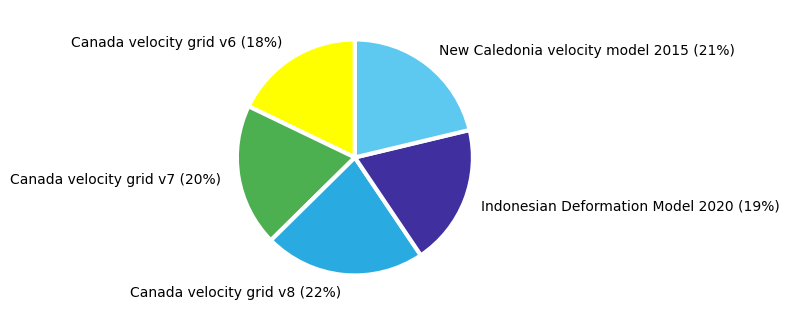

The Indonesian Deformation Model 2020 slice represents 27% of the pie. True or false?

False